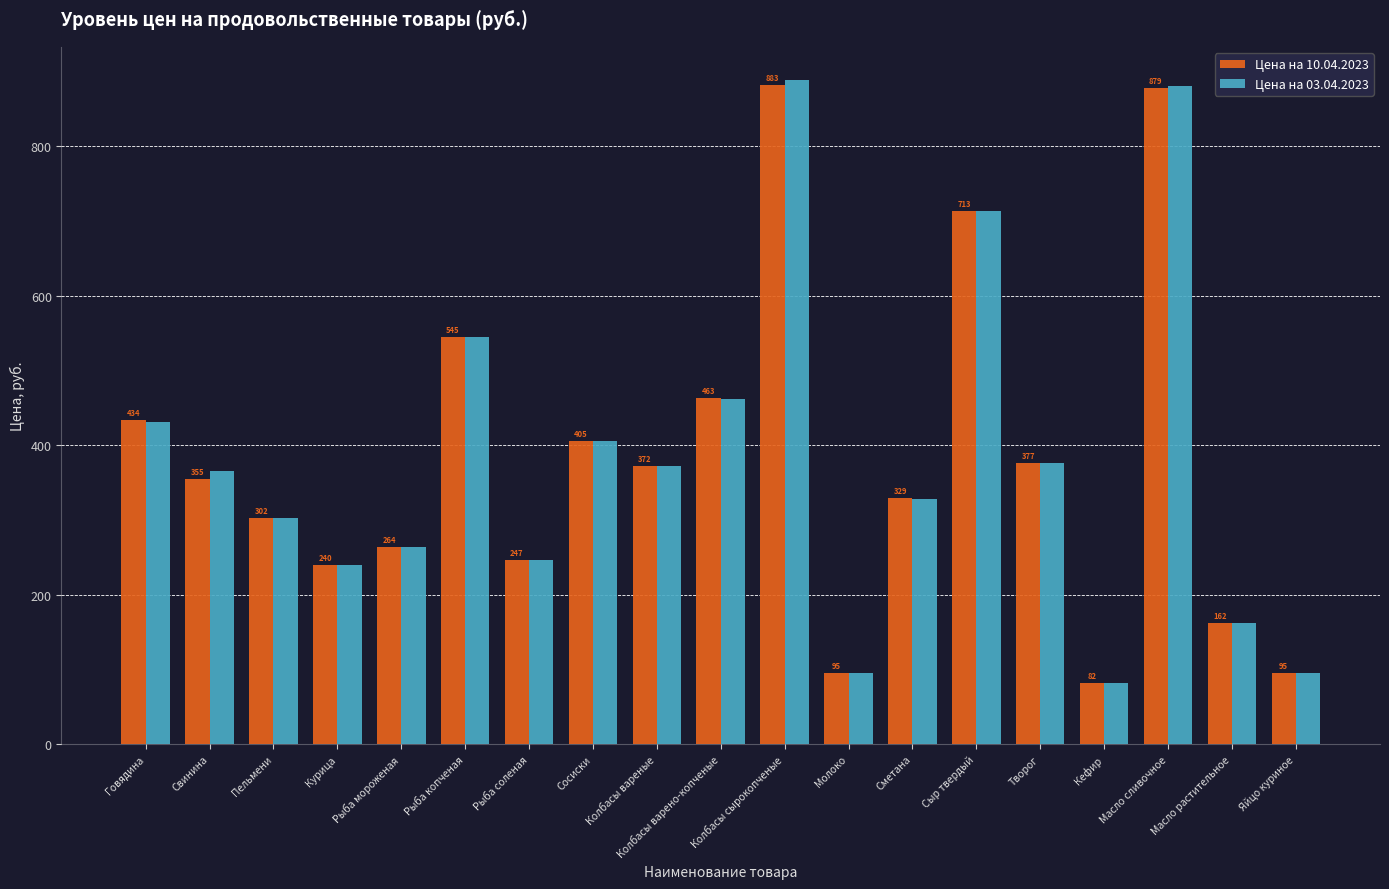

At which label does Цена на 03.04.2023 reach its peak?

Колбасы сырокопченые